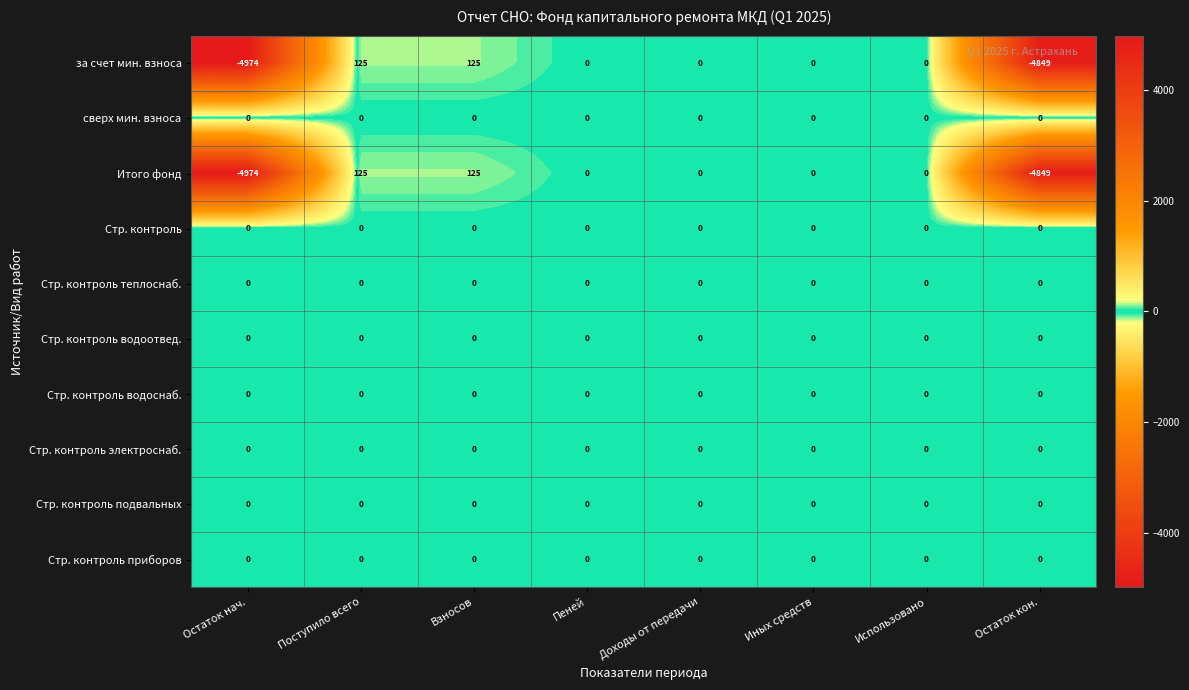

What is the difference between the maximum and minimum values in the Итого фонд series?

5099